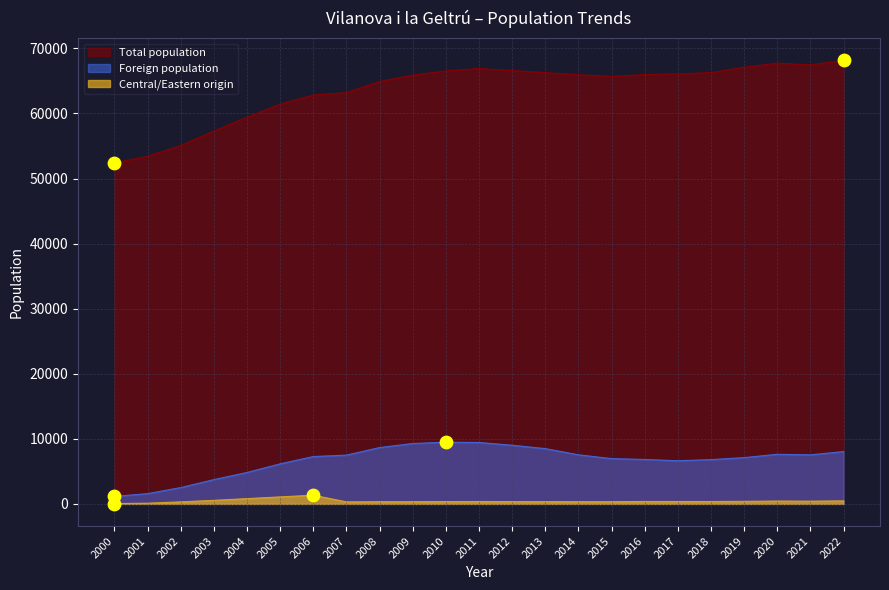

Which series contains the highest Y value?

Total population